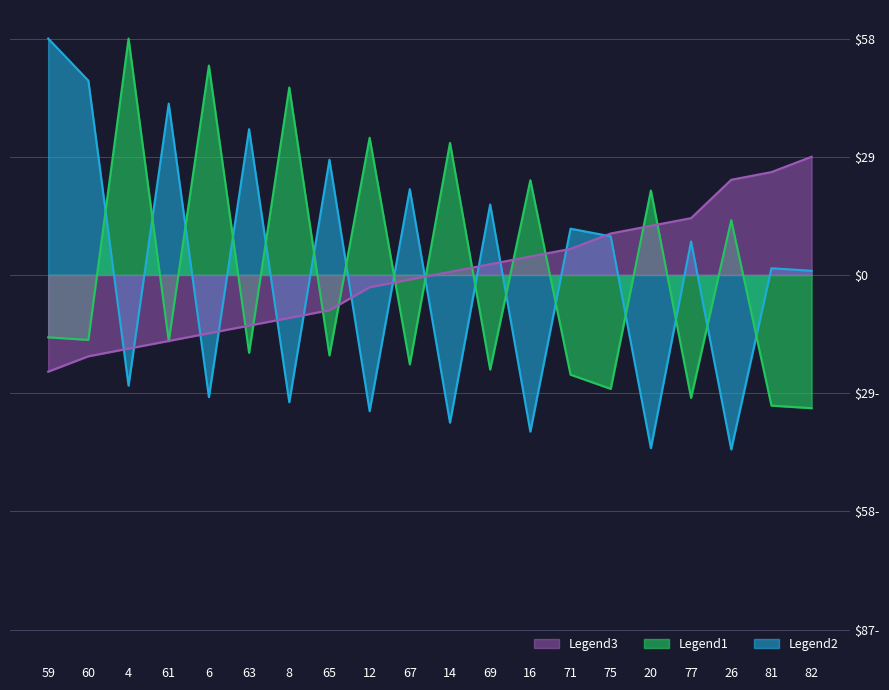

What is the greatest value displayed?

58.0